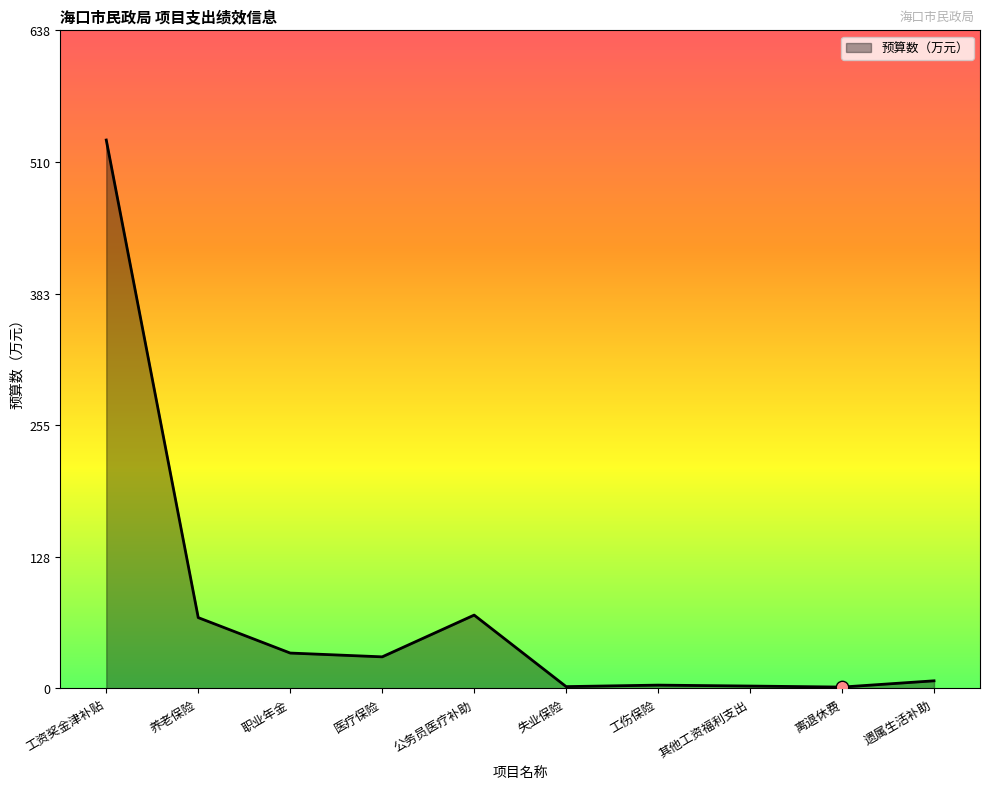

Approximately how many times larger is the value at 职业年金 compared to 医疗保险?

1.1